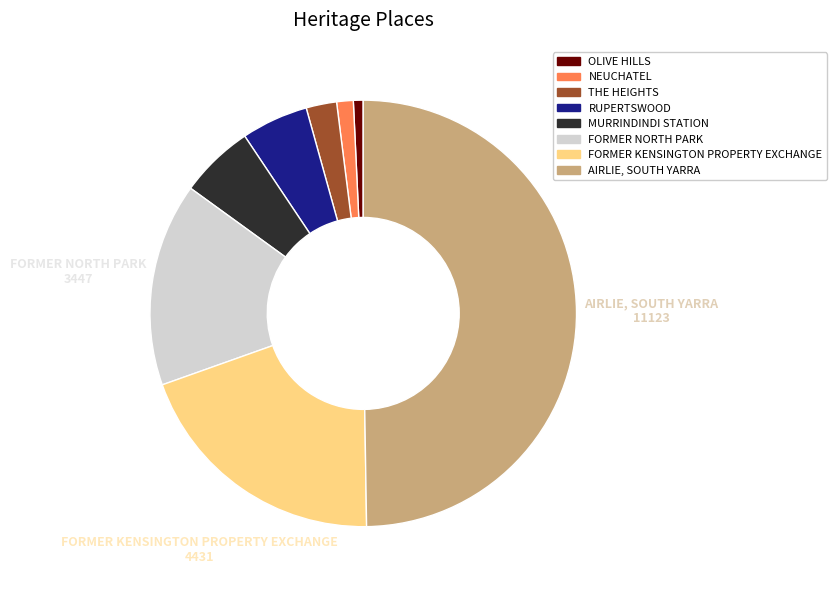

Does MURRINDINDI STATION represent more than half of the total?

No